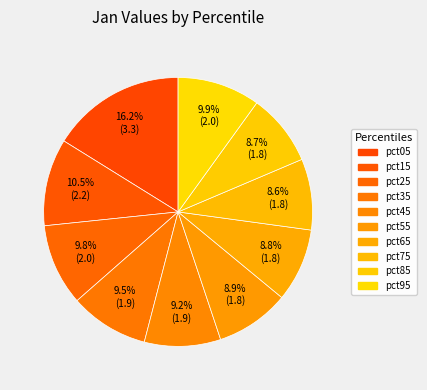

How many segments does this pie chart have?

10